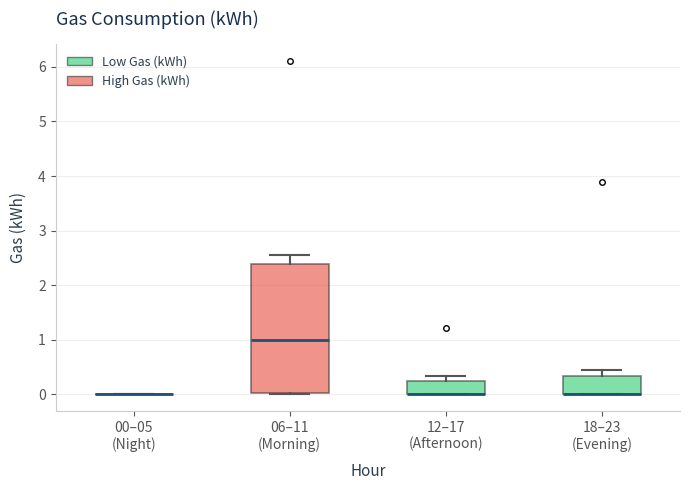

Reading left to right, read every box against the y-axis: the position of its median line, the range the box covers, and the ends of its whiskers. The values are not printed on the chart, so give them approximately, as read against the axis.

00–05 (Night): box collapsed to a line at 0.0, whiskers 0.0 to 0.0
06–11 (Morning): median 1.0, box 0.0 to 2.4, whiskers 0.0 to 2.6
12–17 (Afternoon): median 0.0 (drawn on the box's lower edge), box 0.0 to 0.2, whiskers 0.0 to 0.3
18–23 (Evening): median 0.0 (drawn on the box's lower edge), box 0.0 to 0.3, whiskers 0.0 to 0.4